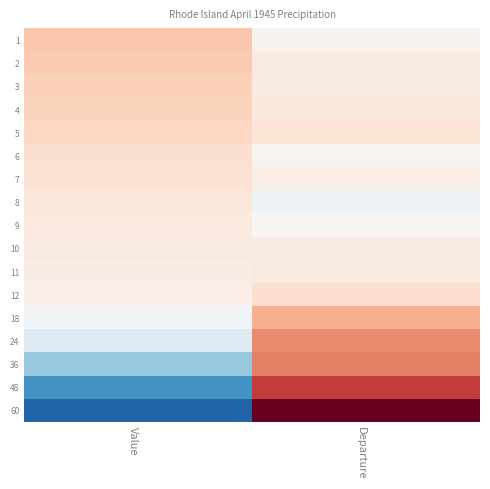

Count the number of categories in the chart.

2